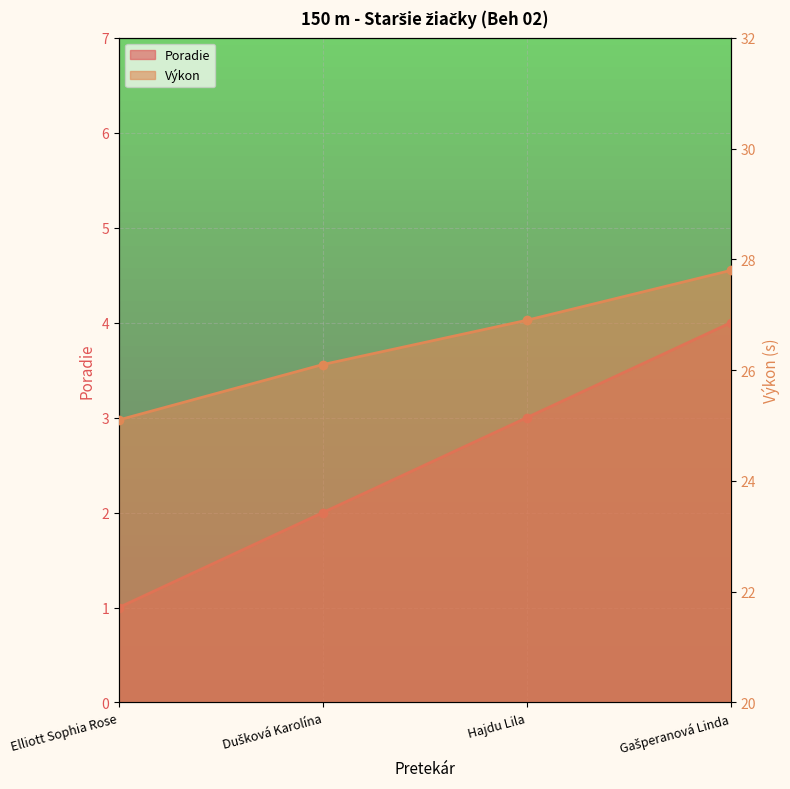

What is the spread (max minus min) of values at Gašperanová Linda?

23.8